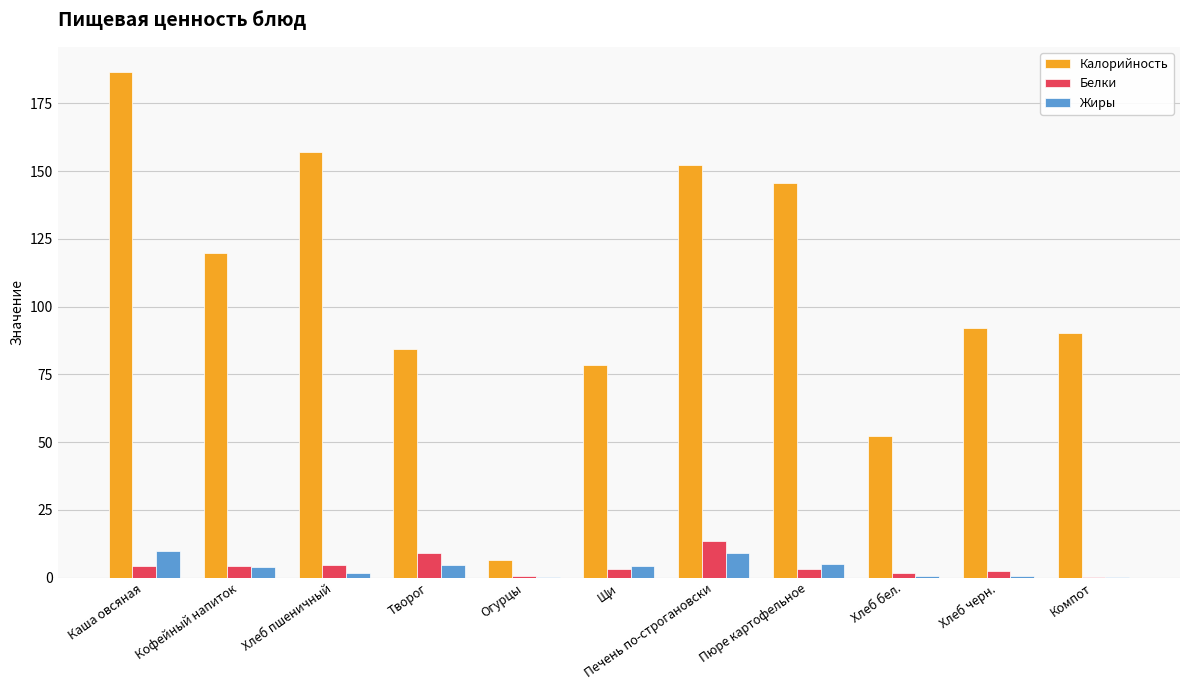

Are the bars grouped side by side (vs. stacked)?

Yes